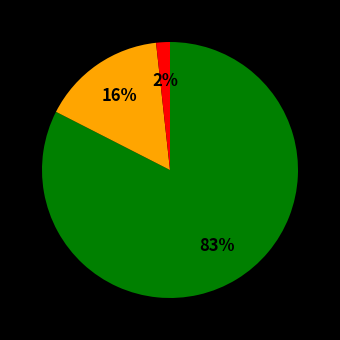

Does any single category account for the majority?

Yes